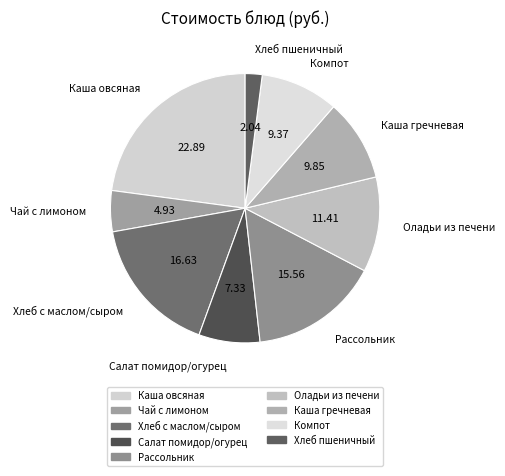

Approximately how many times larger is the value at Салат помидор/огурец compared to Хлеб пшеничный?

3.6